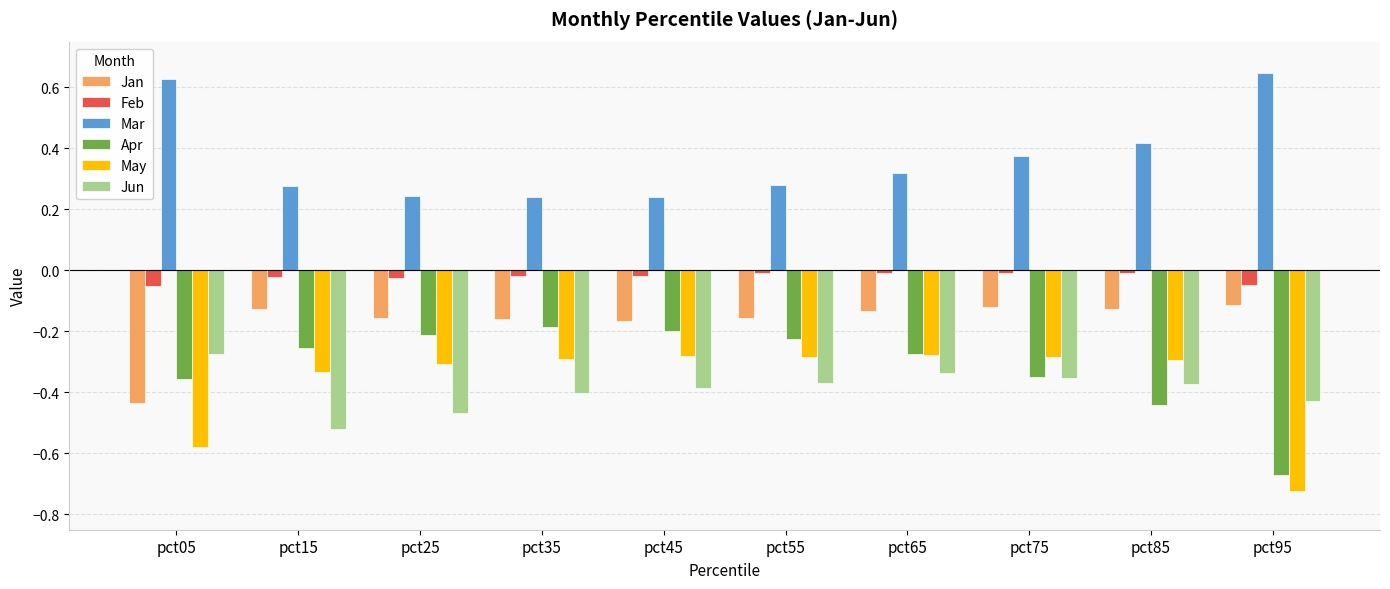

Which series has the largest range (max minus min)?

Apr